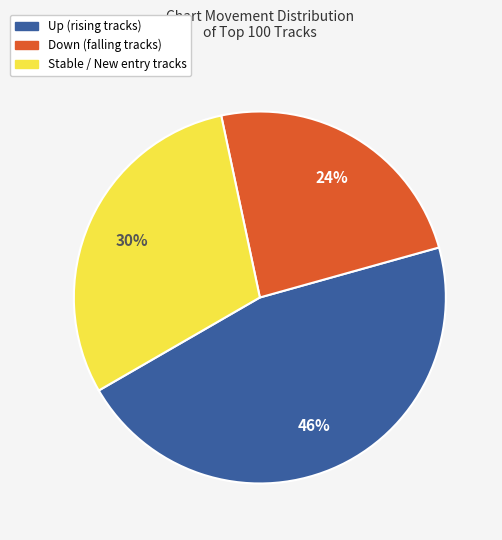

Is there any slice that represents more than half of the pie?

No